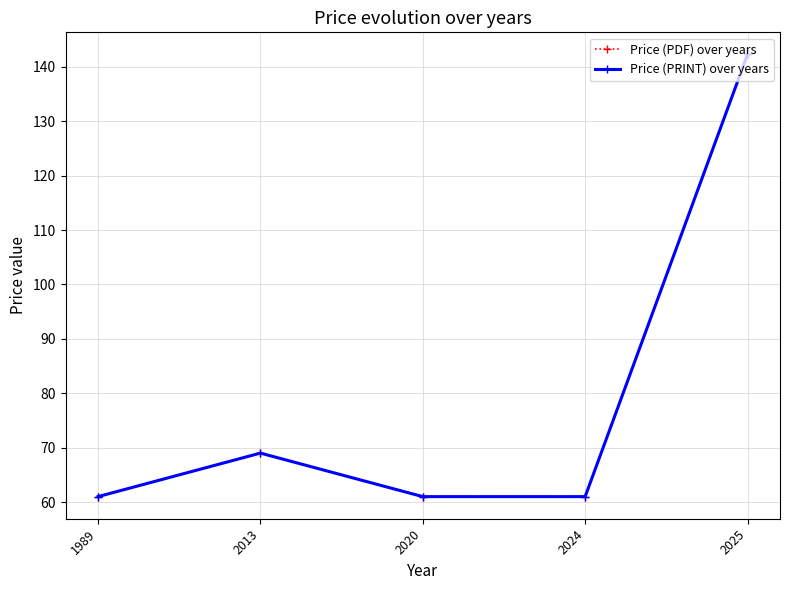

What is the difference between the Price (PDF) over years values at 2020 and 2025?

81.3